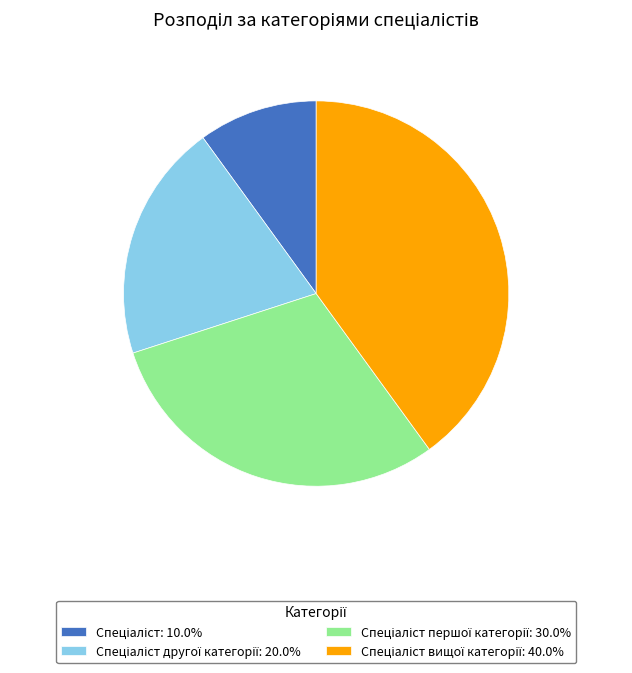

Does any single category account for the majority?

No